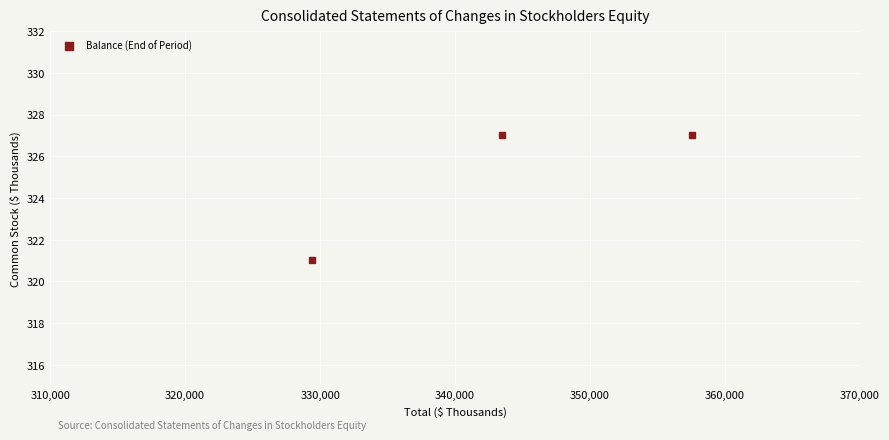

What is the average X value?

343481